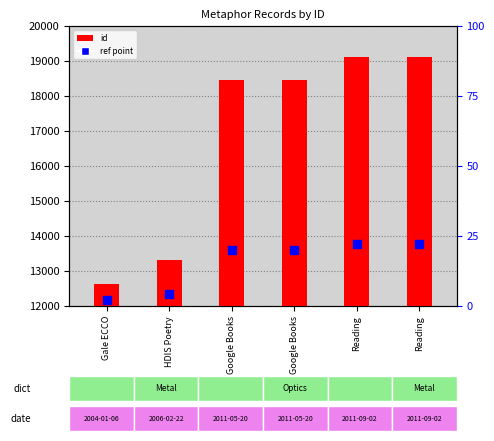

At how many categories does at least one series exceed 1934?

6